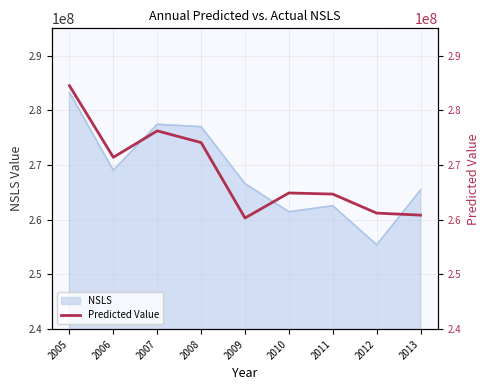

At which category does the data reach its first local valley?

2006